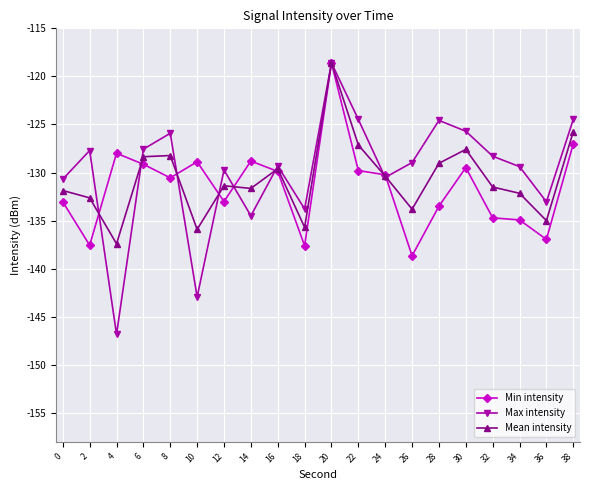

True or false: Min intensity has more than 1 interior local peaks.

True